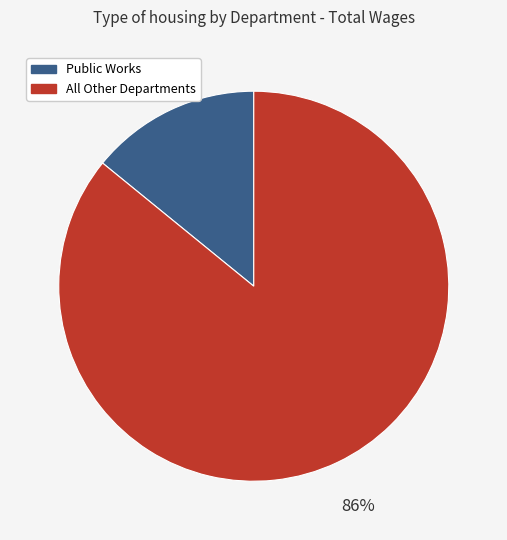

To the nearest percent, what is the average slice percentage?

50%